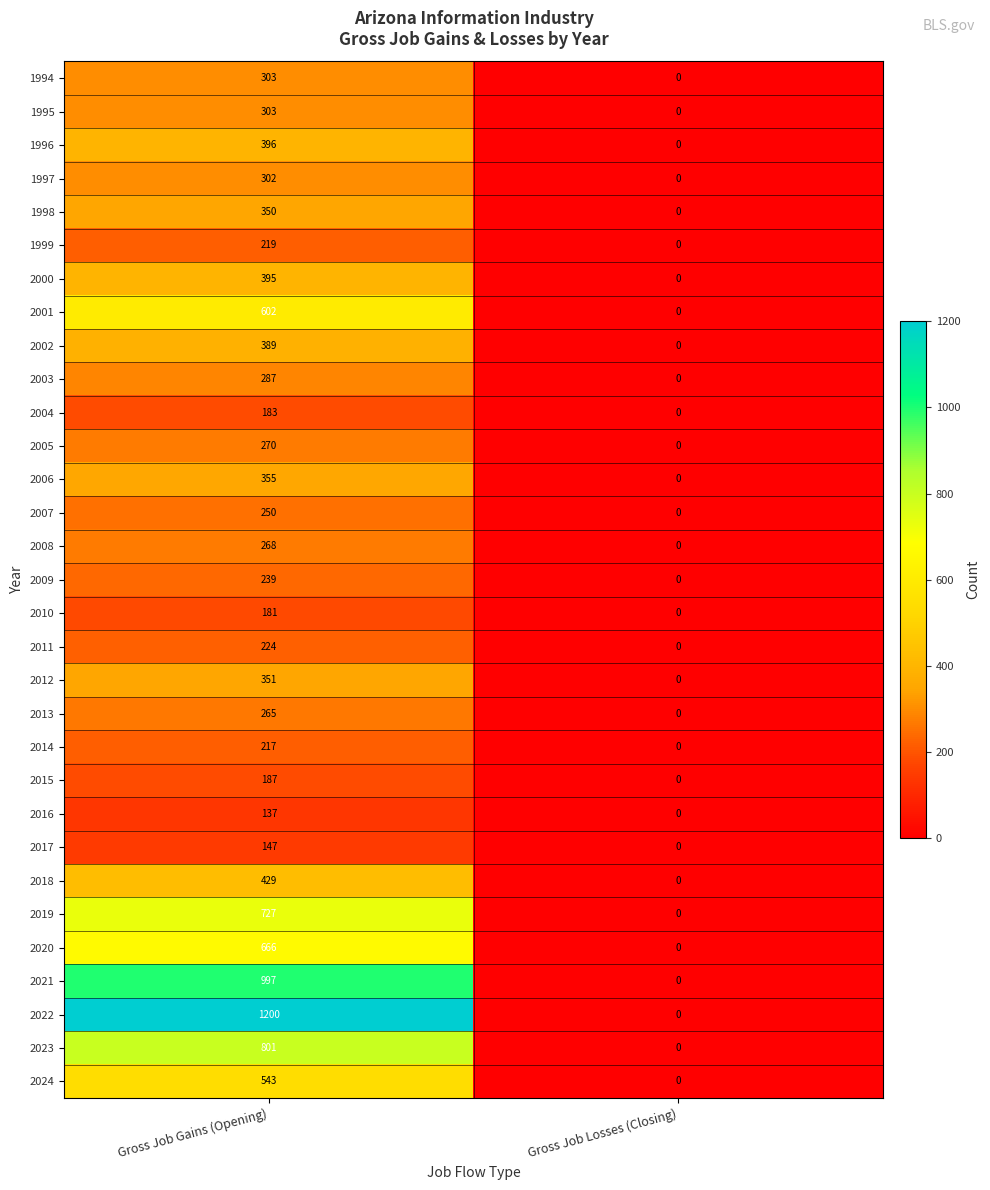

Count the number of categories in the chart.

2